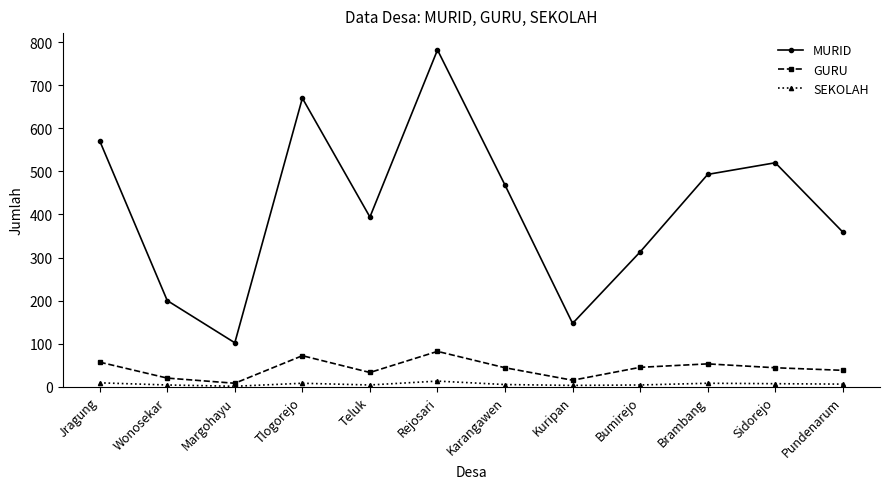

How many lines are shown in the chart?

3